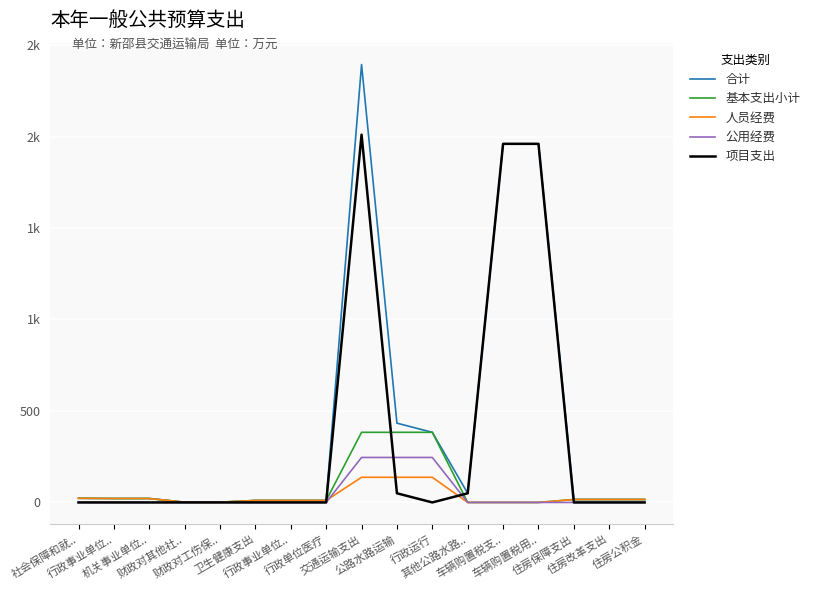

At which label does 基本支出小计 reach its peak?

交通运输支出